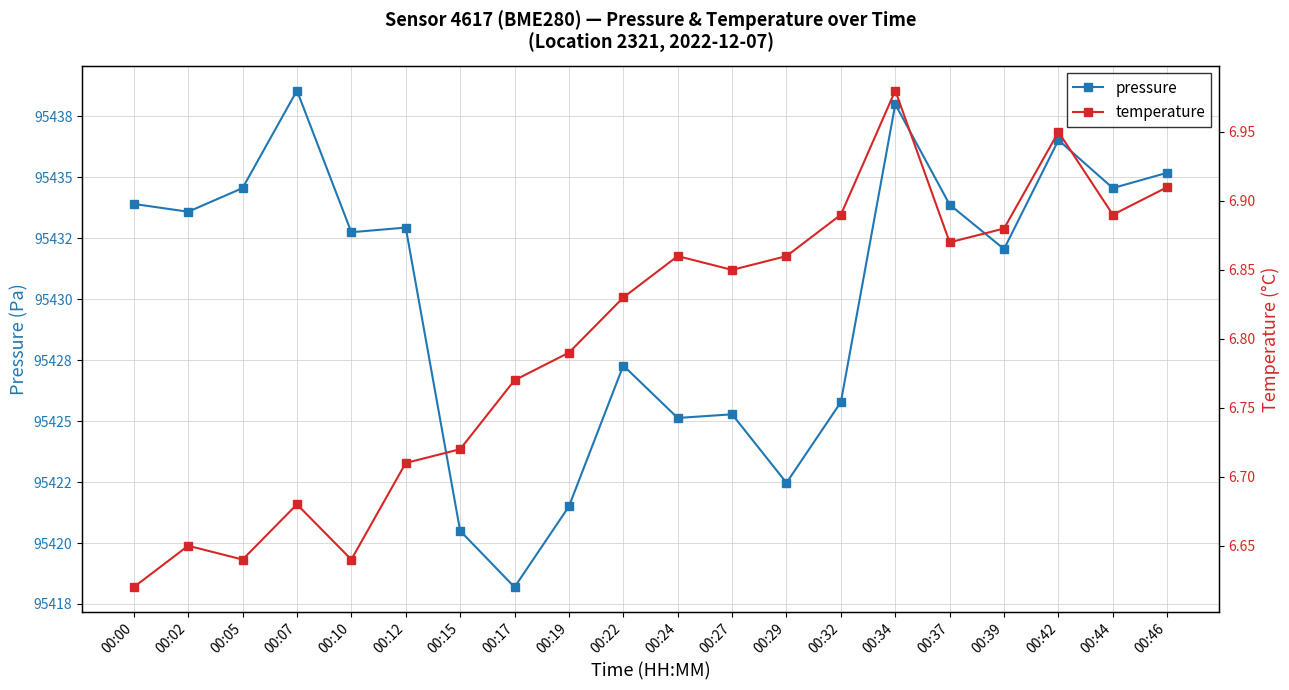

What is the approximate value of pressure at 00:42?

95436.5